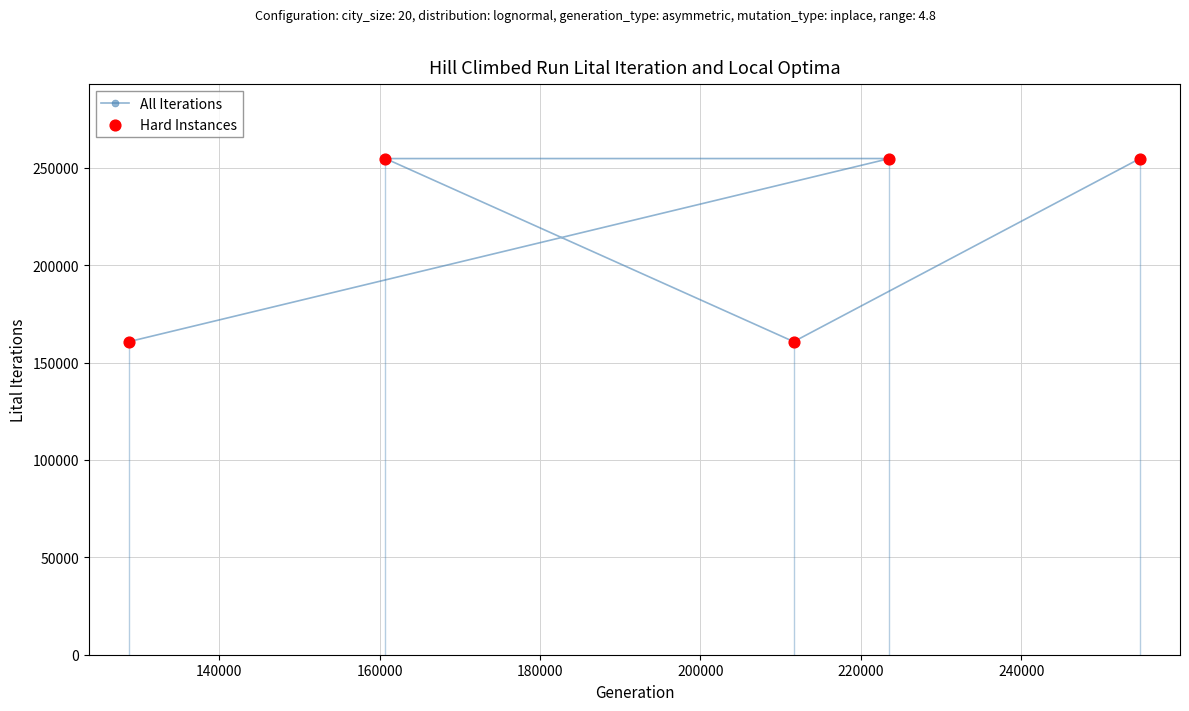

At how many categories does at least one series exceed 203049?

3